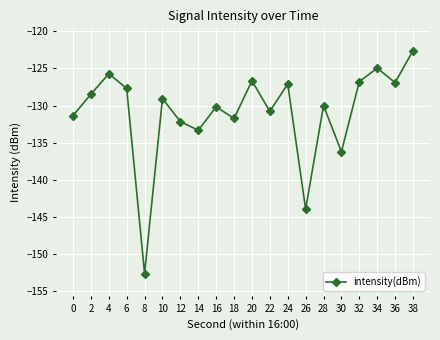

Which has a higher value, 6 or 2?

6